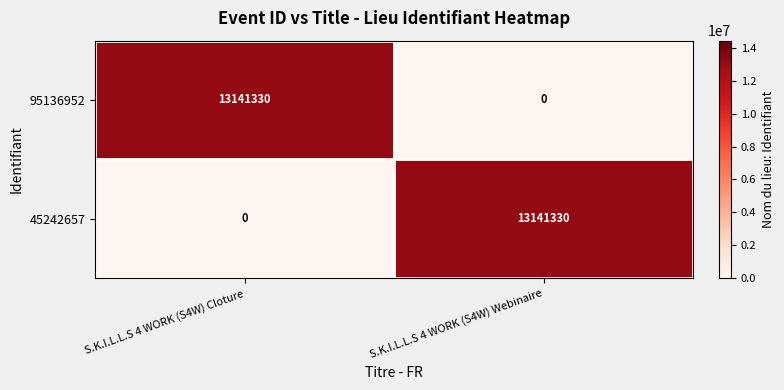

Which category has the lowest value in the 95136952 series?

S.K.I.L.L.S 4 WORK (S4W) Webinaire